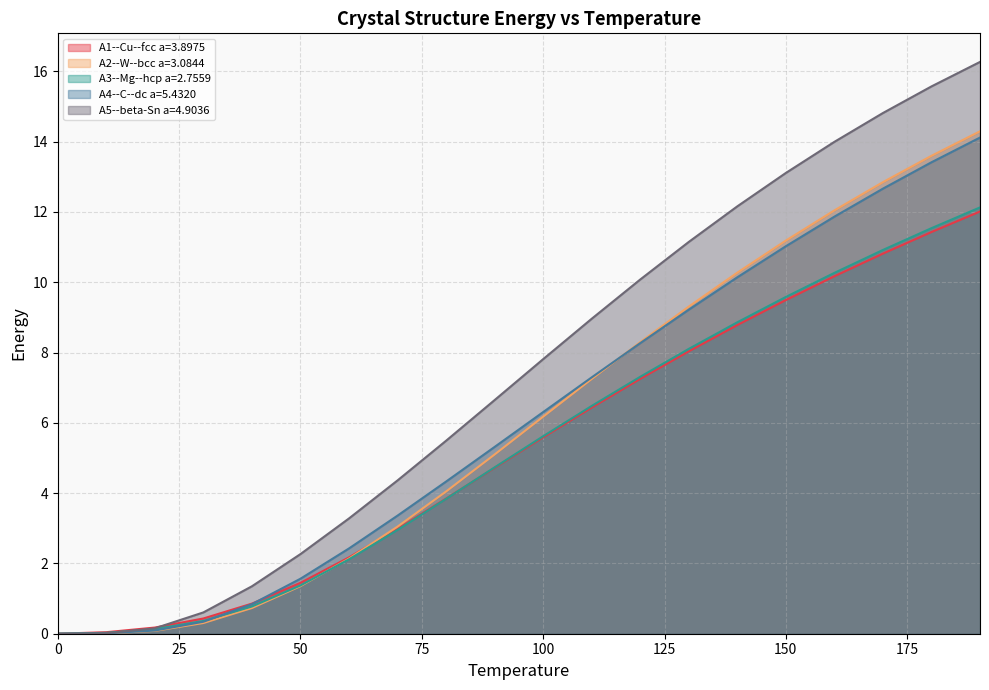

True or false: A5--beta-Sn a=4.9036 and A2--W--bcc a=3.0844 intersect in this chart.

False